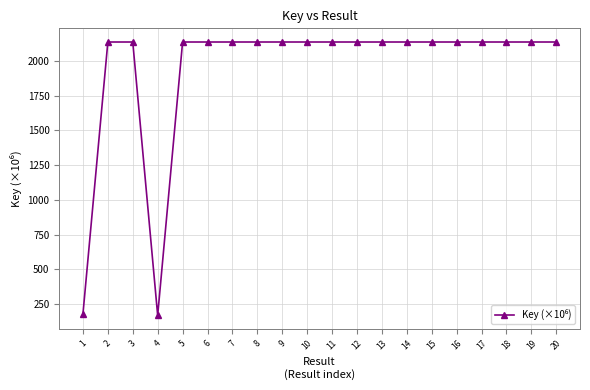

What is the value of the 12th point from the left?

2137.7